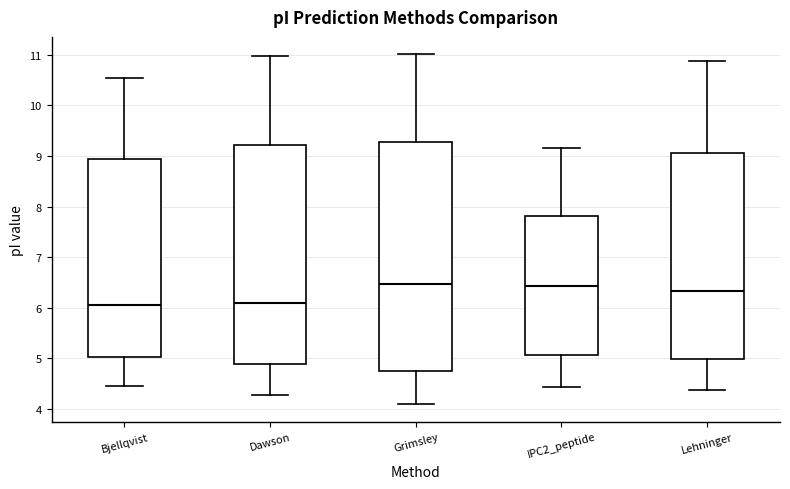

Which box is the tallest, from its lower edge to its upper edge?

Grimsley